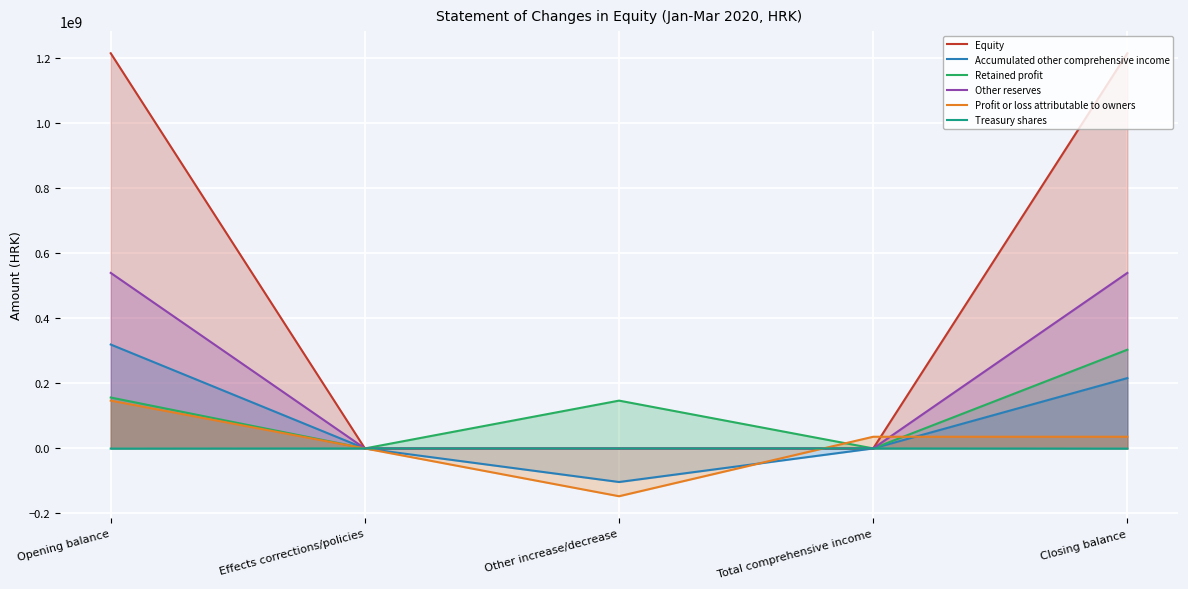

What is the smallest value displayed?

-146916006